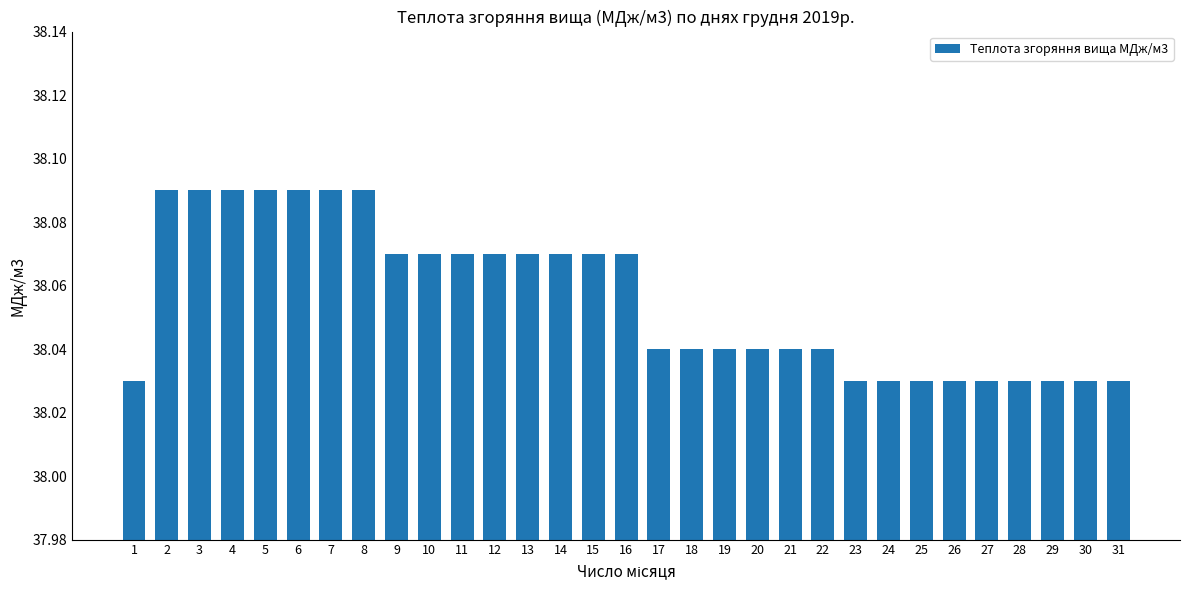

What is the sum of the values at 21 and 25?

76.1